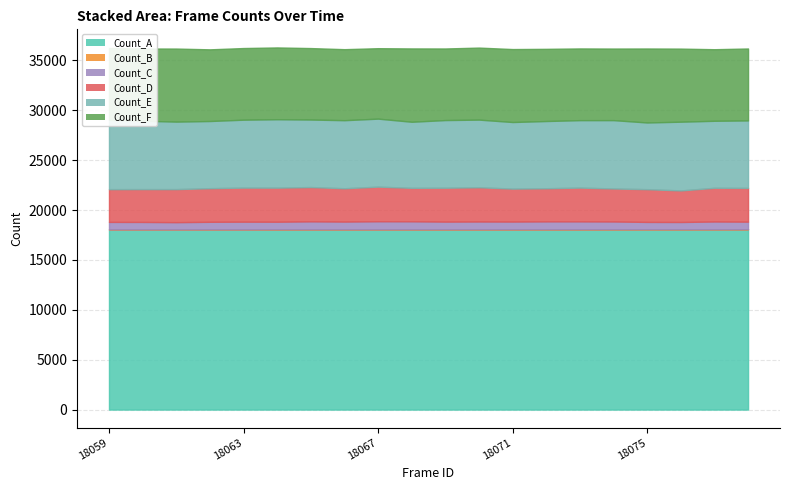

Does the chart display data point markers on the line(s)?

No